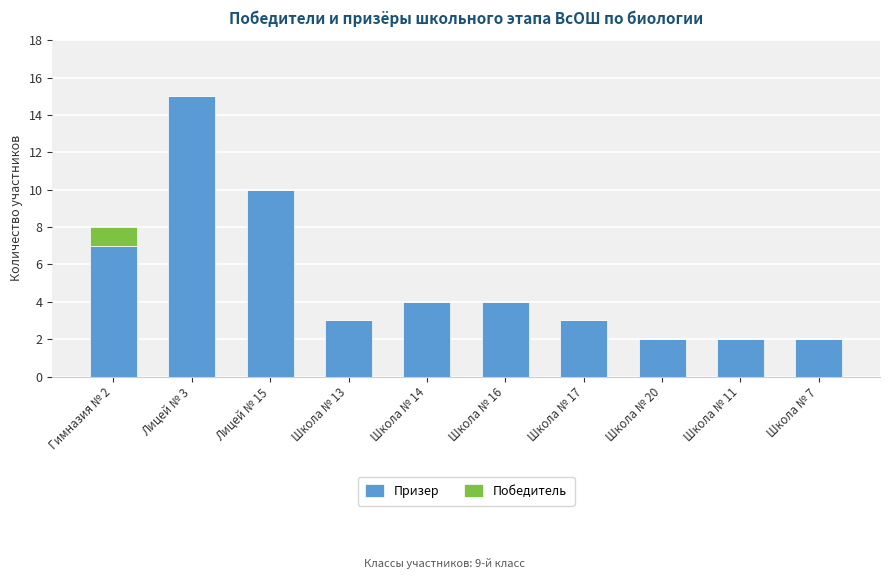

At which label does Призер reach its peak?

Лицей № 3